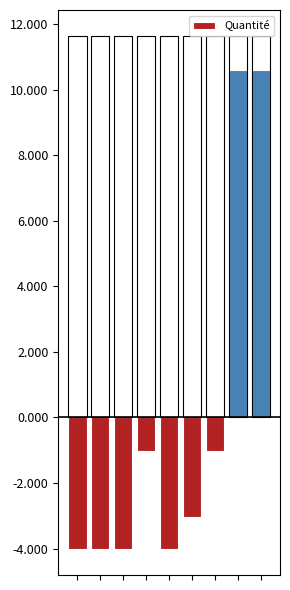

Is it true that the value at 2 is -4.0?

True